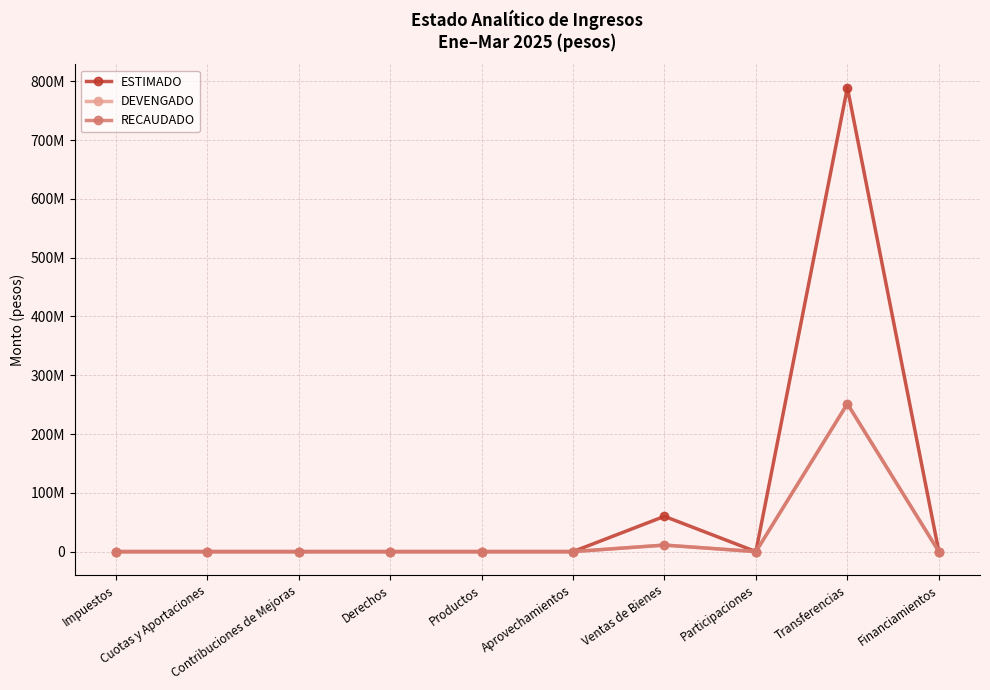

True or false: ESTIMADO has more than 0 points higher than both neighbors.

True